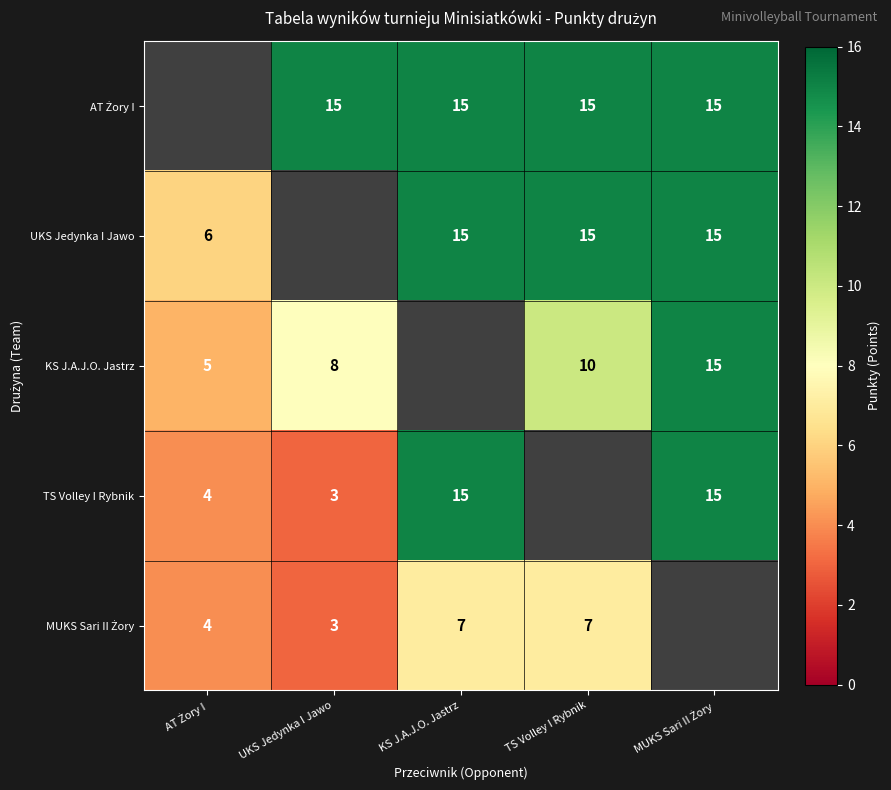

What is the difference between the highest and lowest values at KS J.A.J.O. Jastrz?

8.0